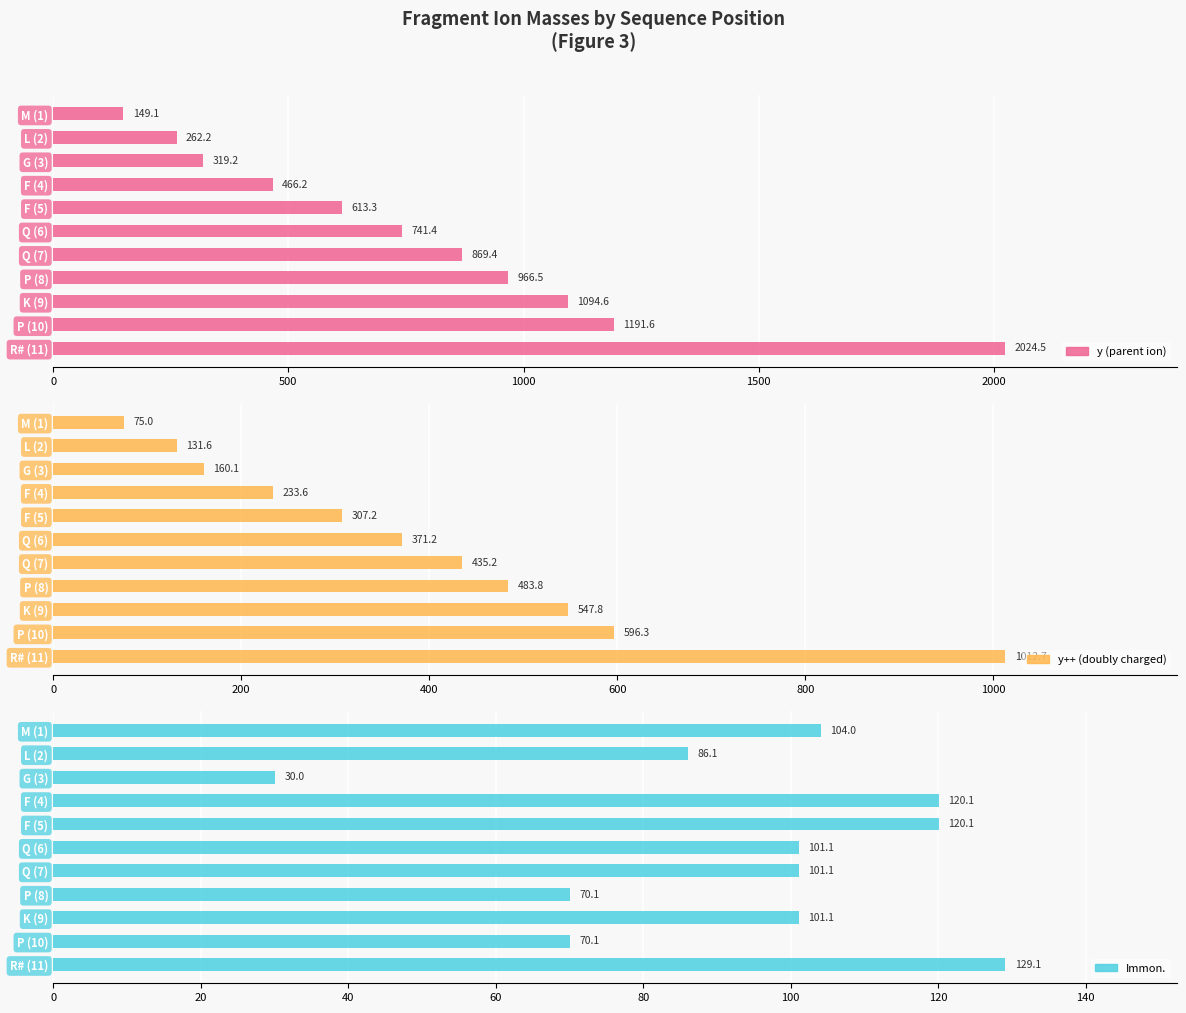

What are all the series names shown in the legend?

y (parent ion), y++ (doubly charged), Immon.